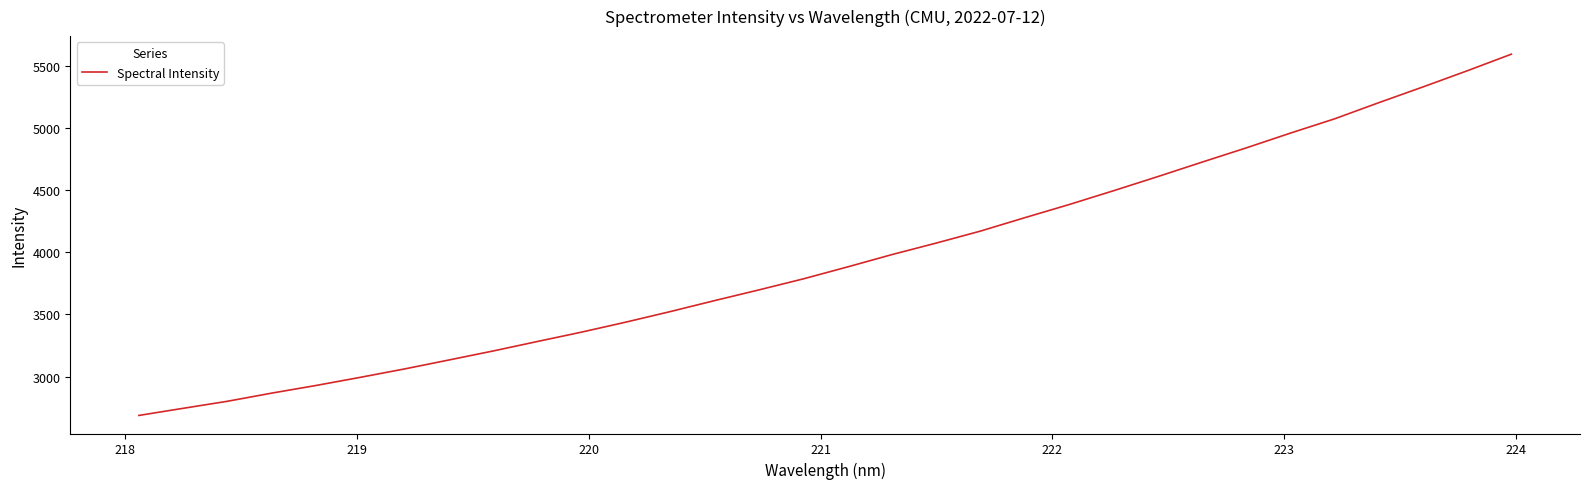

Reading right to left, extract all data points from this chart.

5593.2	5459.3	5329.7	5202.9	5072.9	4957.9	4838.8	4724.2	4607.9	4494.3	4383.6	4278.2	4170.5	4074.1	3981.5	3882.6	3786.4	3697.9	3611.9	3523.7	3439.1	3358.6	3282.9	3206.7	3134.0	3062.2	2994.5	2928.9	2867.4	2801.9	2745.1	2687.8